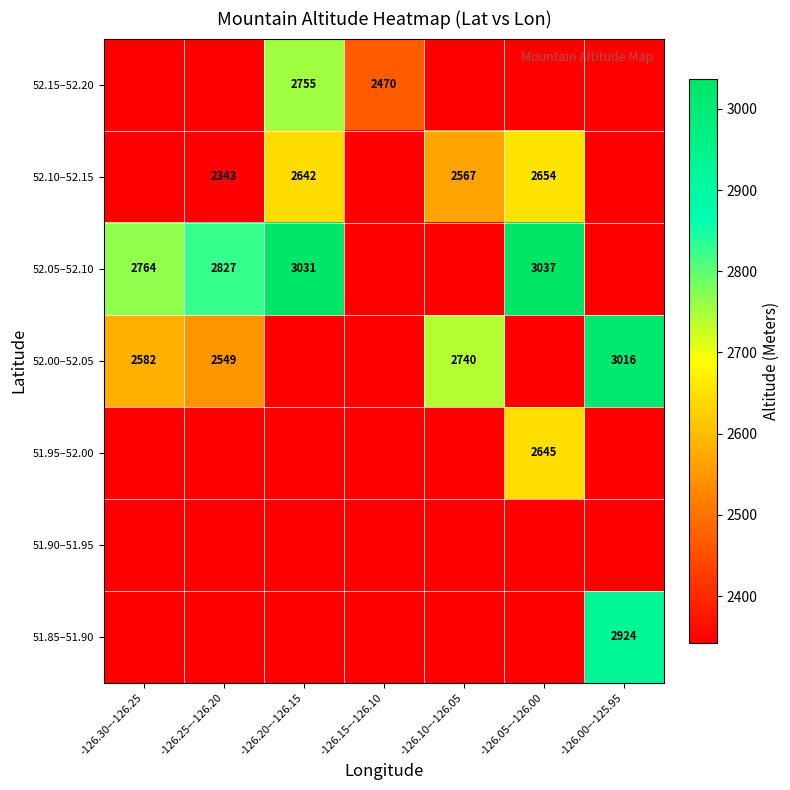

Is it true that 52.05–52.10 equals 3031 at -126.20–-126.15?

True